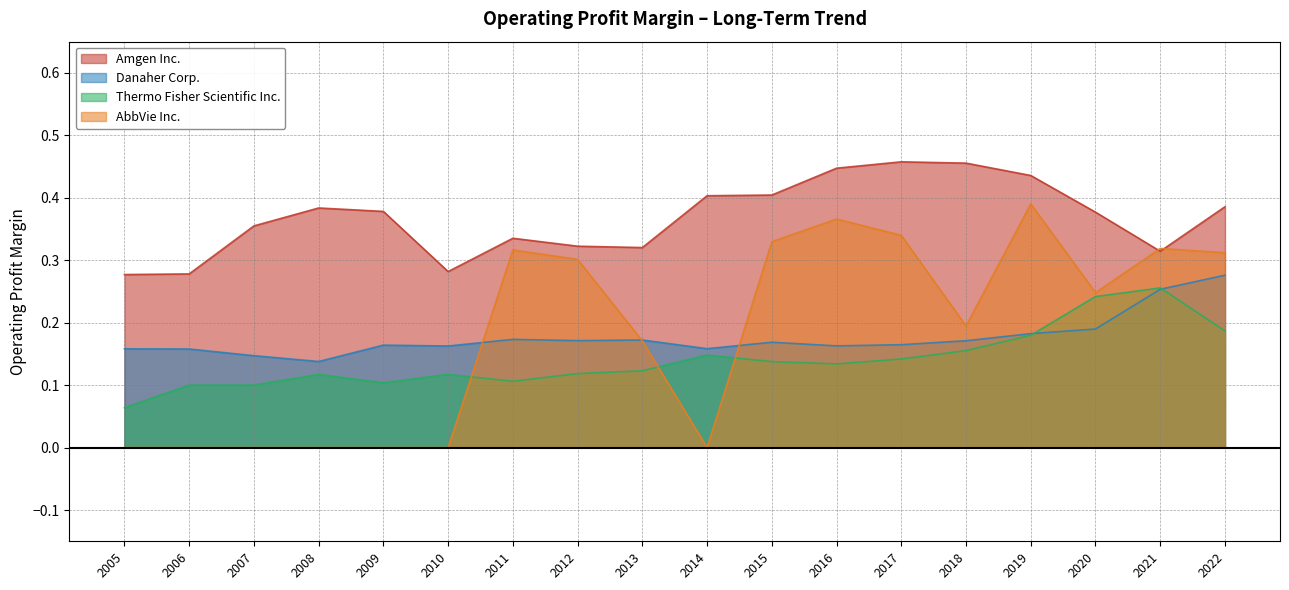

Reading left to right, transcribe all the data shown in this chart.

Amgen Inc.: 0.3	0.3	0.4	0.4	0.4	0.3	0.3	0.3	0.3	0.4	0.4	0.4	0.5	0.5	0.4	0.4	0.3	0.4
Danaher Corp.: 0.2	0.2	0.1	0.1	0.2	0.2	0.2	0.2	0.2	0.2	0.2	0.2	0.2	0.2	0.2	0.2	0.3	0.3
Thermo Fisher Scientific Inc.: 0.1	0.1	0.1	0.1	0.1	0.1	0.1	0.1	0.1	0.1	0.1	0.1	0.1	0.2	0.2	0.2	0.3	0.2
AbbVie Inc.: 0.0	0.0	0.0	0.0	0.0	0.0	0.3	0.3	0.2	0.0	0.3	0.4	0.3	0.2	0.4	0.2	0.3	0.3